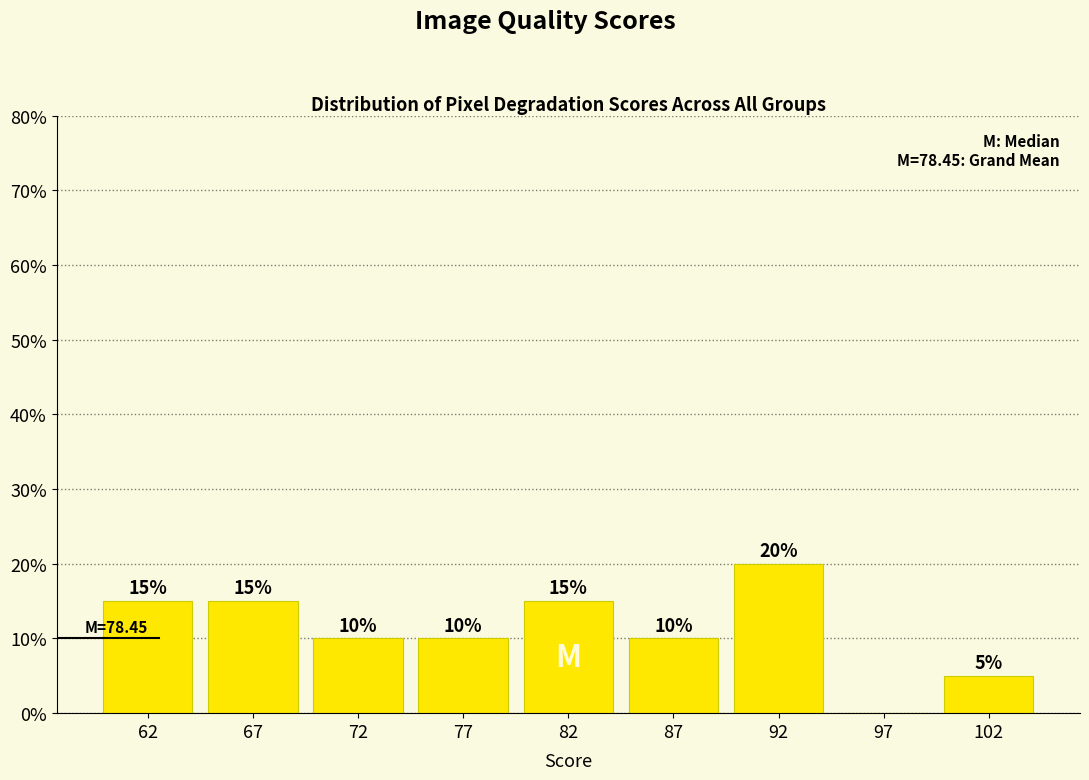

Reading left to right, transcribe all the data shown in this chart.

62=15	67=15	72=10	77=10	82=15	87=10	92=20	97=0	102=5